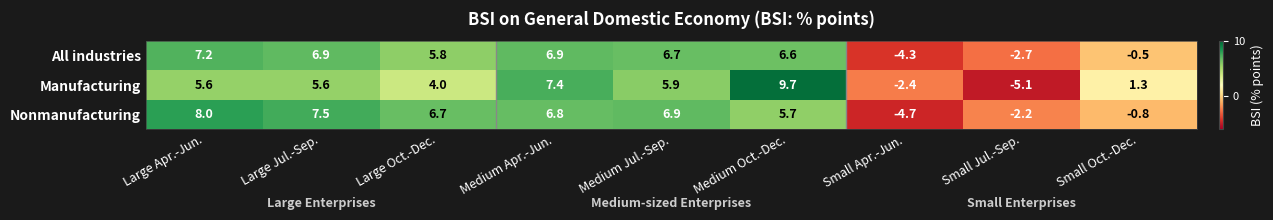

Rank the series by their maximum value, from lowest to highest.

All industries, Nonmanufacturing, Manufacturing